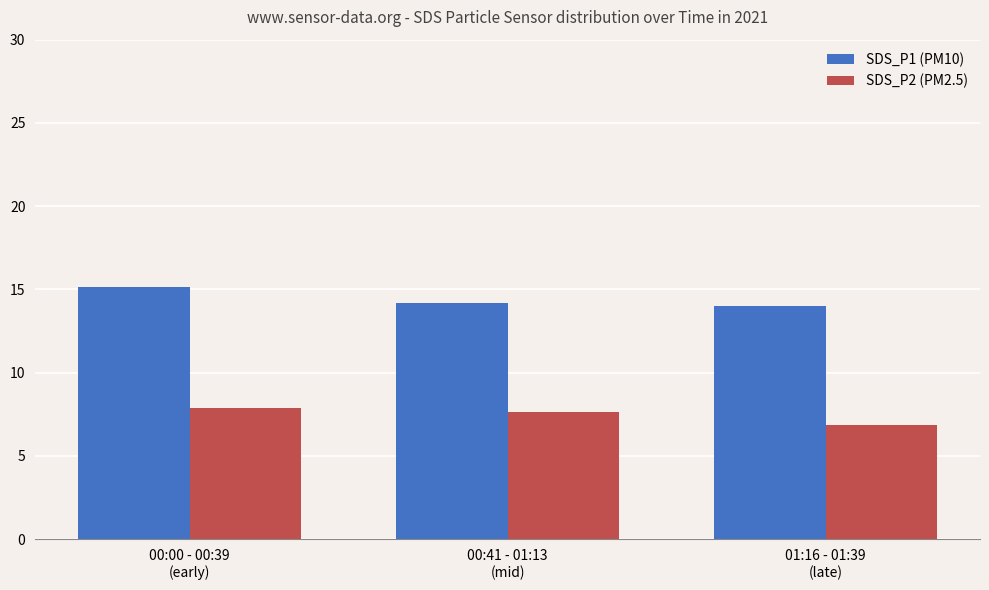

What is the difference between the highest and lowest values at 01:16 - 01:39
(late)?

7.2